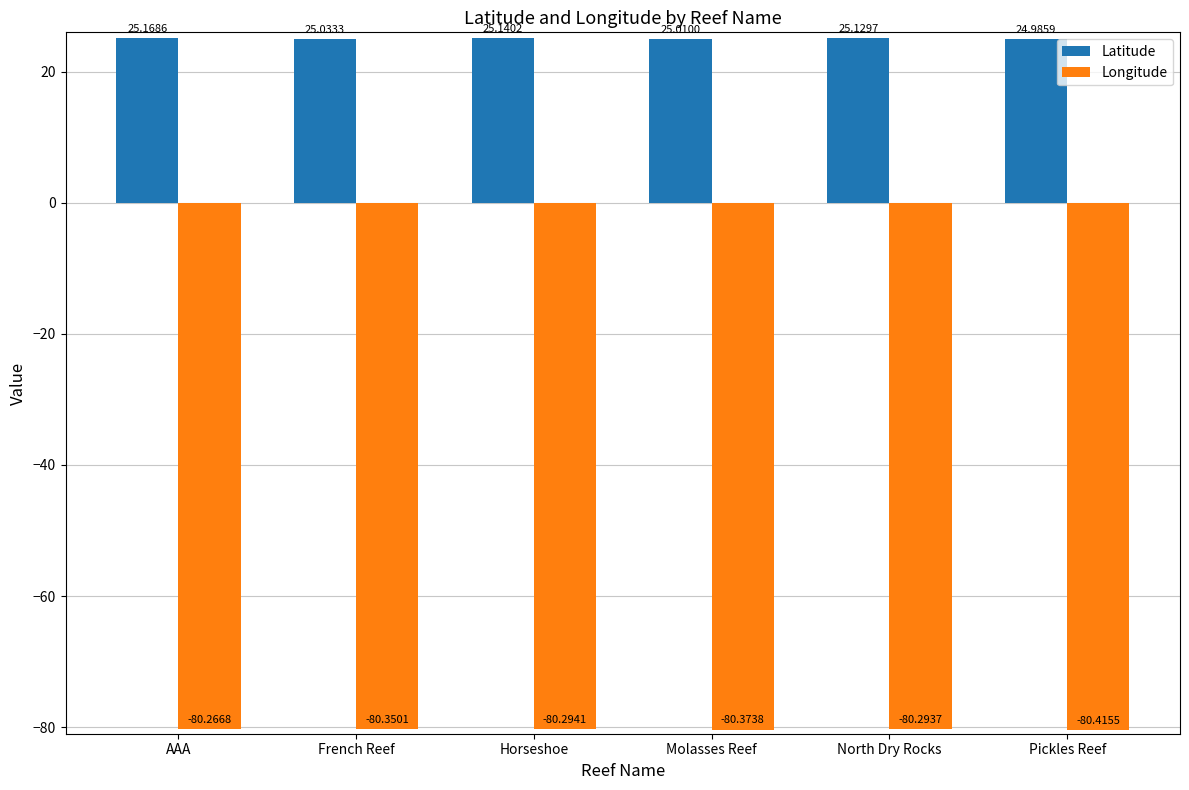

Rank the categories by Longitude value from highest to lowest.

AAA, North Dry Rocks, Horseshoe, French Reef, Molasses Reef, Pickles Reef